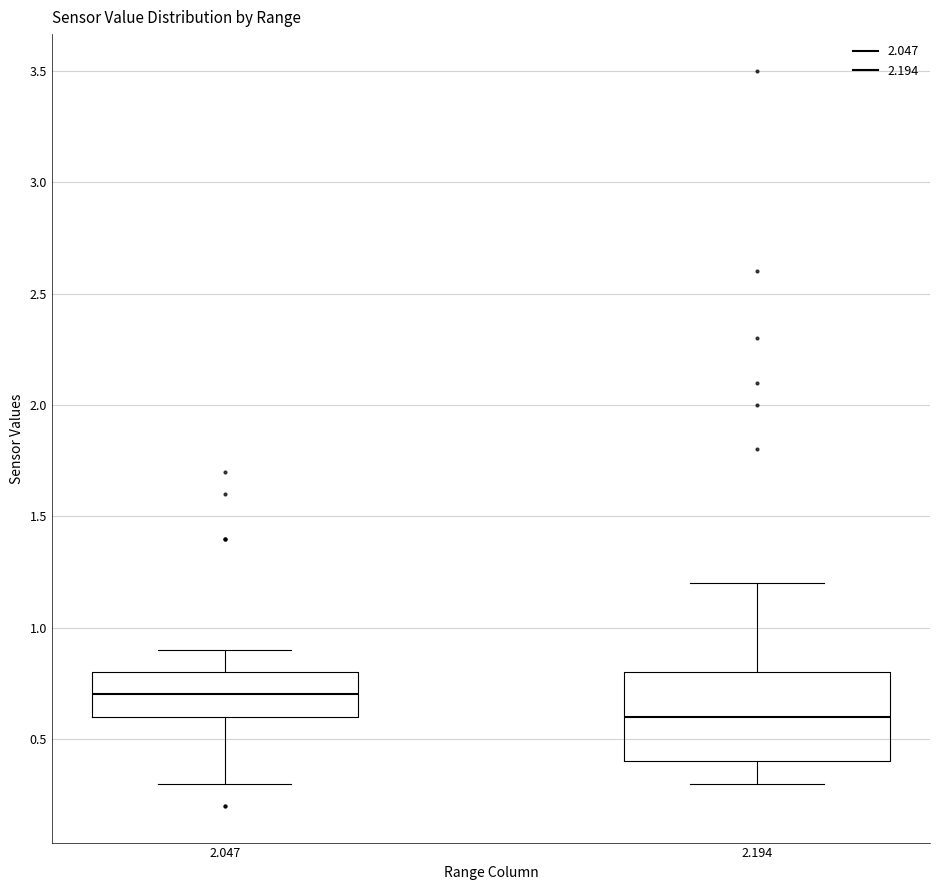

Reading left to right, transcribe this box plot: for each box, give where its median line is, the range the box spans, and where its two whiskers end, as read against the y-axis. The values are not printed on the chart, so give them approximately, as read against the axis.

2.047: median 0.7, box 0.6 to 0.8, whiskers 0.3 to 0.9
2.194: median 0.6, box 0.4 to 0.8, whiskers 0.3 to 1.2